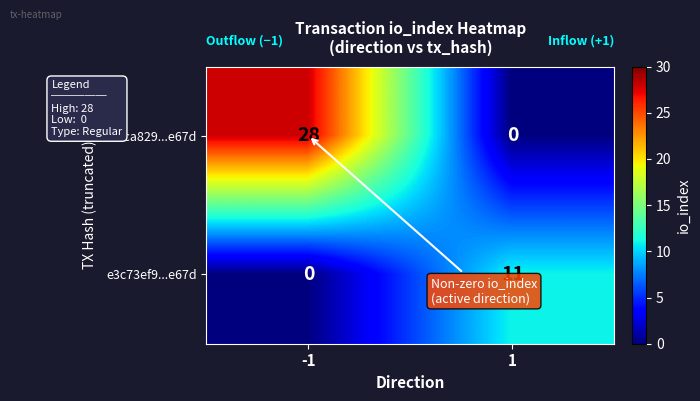

Reading right to left, transcribe all the data shown in this chart.

78bca829...e67d: 0	28
e3c73ef9...e67d: 11	0